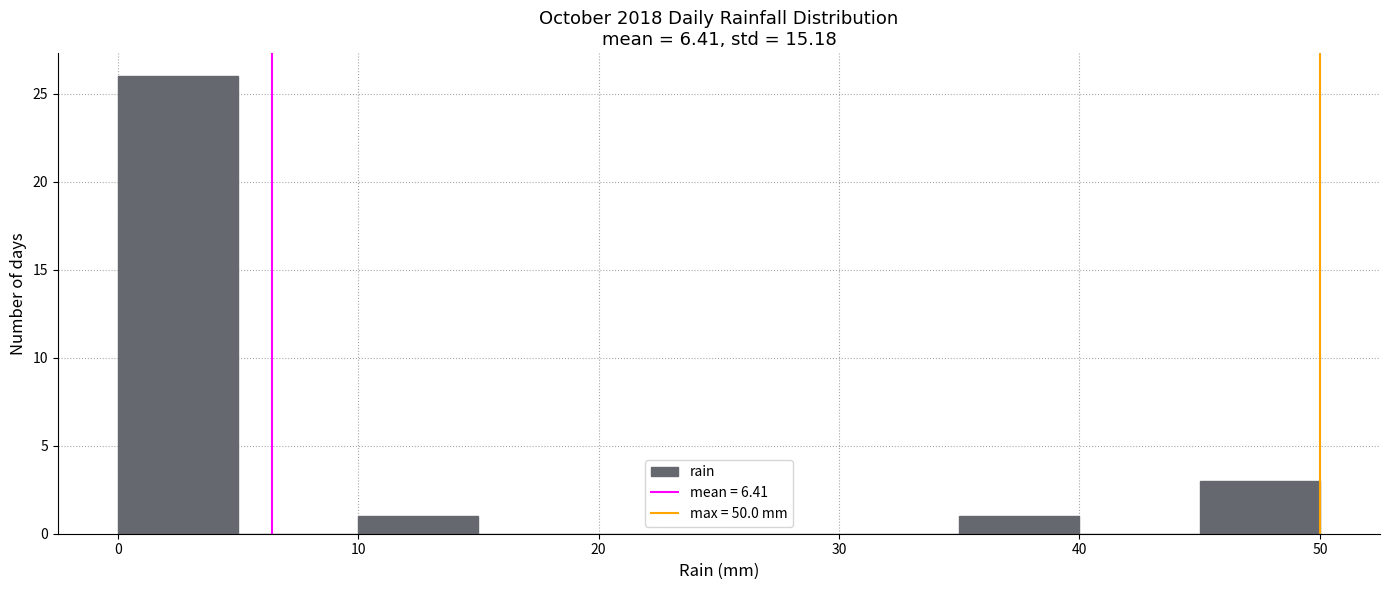

Reading left to right, list every bar in this chart as the range it spans on the x-axis followed by its height. The values are not printed on the chart, so give them approximately, as read against the axis.

0 to 5: 26
5 to 10: 0
10 to 15: 1
15 to 20: 0
20 to 25: 0
25 to 30: 0
30 to 35: 0
35 to 40: 1
40 to 45: 0
45 to 50: 3